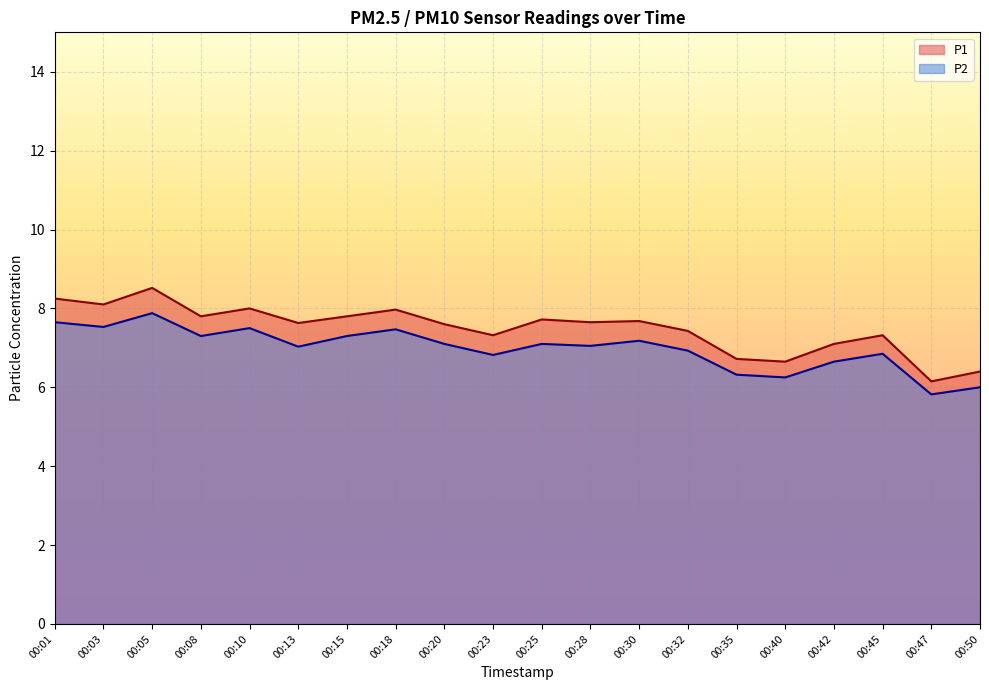

Reading left to right, list all the values displayed in this chart.

P1: 00:01=8.2	00:03=8.1	00:05=8.5	00:08=7.8	00:10=8.0	00:13=7.6	00:15=7.8	00:18=8.0	00:20=7.6	00:23=7.3	00:25=7.7	00:28=7.7	00:30=7.7	00:32=7.4	00:35=6.7	00:40=6.7	00:42=7.1	00:45=7.3	00:47=6.2	00:50=6.4
P2: 00:01=7.7	00:03=7.5	00:05=7.9	00:08=7.3	00:10=7.5	00:13=7.0	00:15=7.3	00:18=7.5	00:20=7.1	00:23=6.8	00:25=7.1	00:28=7.0	00:30=7.2	00:32=6.9	00:35=6.3	00:40=6.2	00:42=6.7	00:45=6.8	00:47=5.8	00:50=6.0